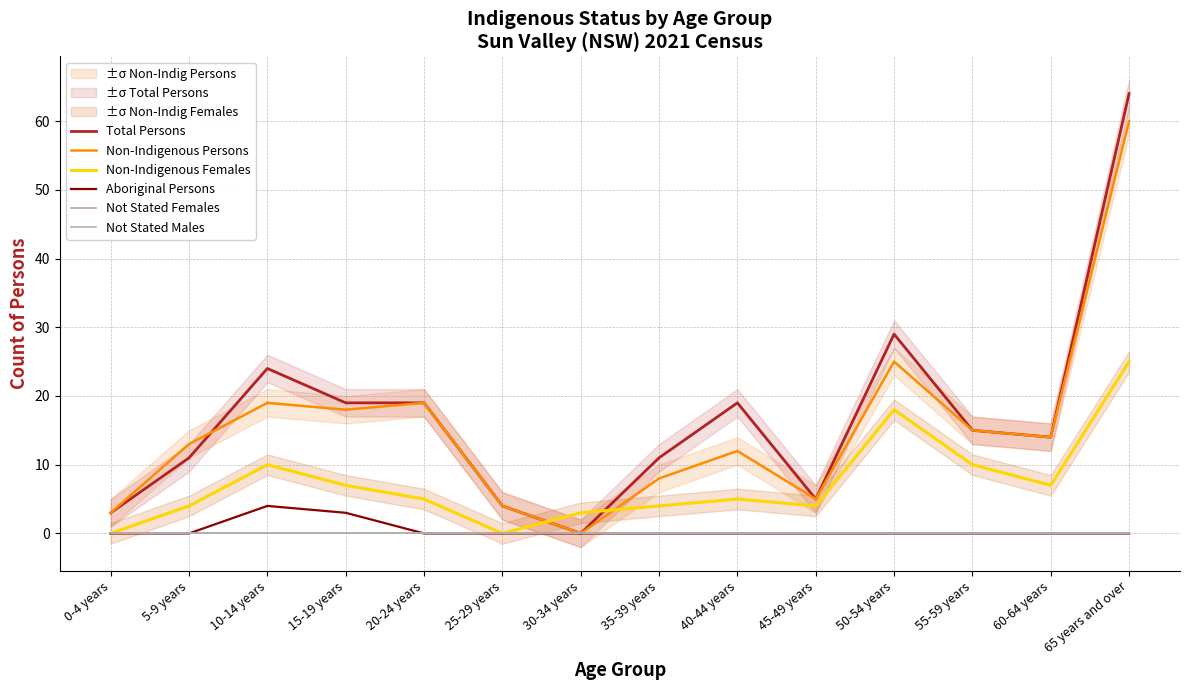

What is the label of the 14th point from the right?

0-4 years